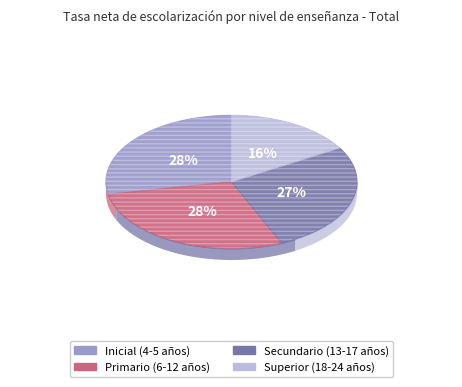

Is the sum of Secundario (13-17 años) and Inicial (4-5 años) greater than half?

Yes